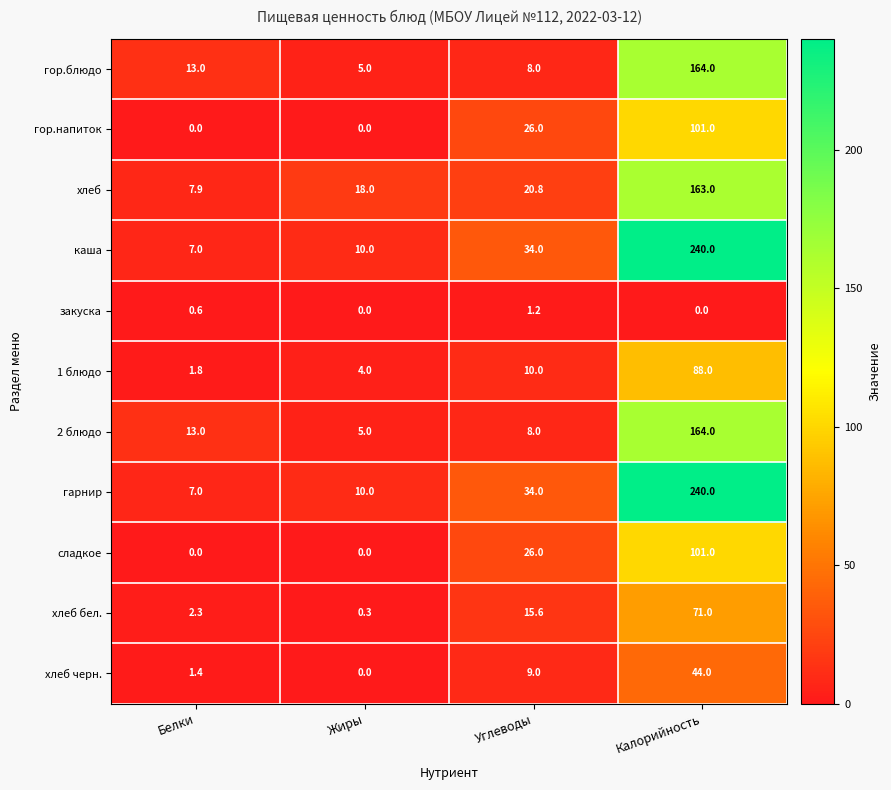

At which category is the sum across all series the highest?

Калорийность